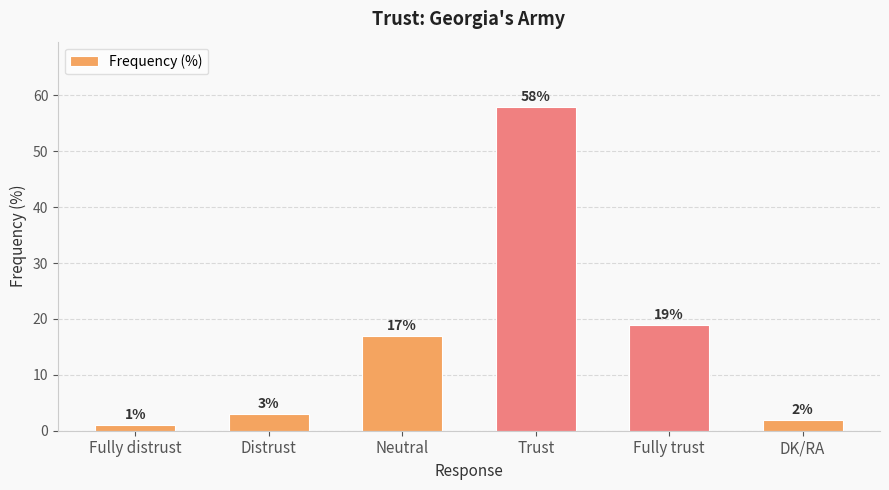

List the labels in order of value, smallest first.

Fully distrust, DK/RA, Distrust, Neutral, Fully trust, Trust